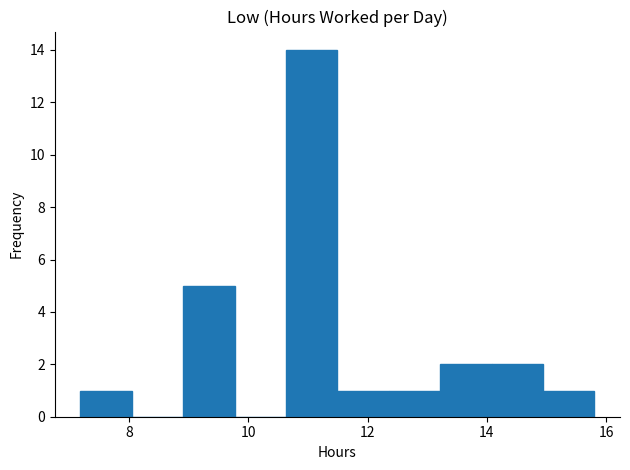

Reading left to right, transcribe this chart: for each bar, give the range it covers on the x-axis and its height. Neither the bar edges nor the heights are printed on the chart, so give them approximately, as read against the axes.

7.2 to 8.0: 1
8.0 to 9.0: 0
9.0 to 9.8: 5
9.8 to 10.6: 0
10.6 to 11.4: 14
11.4 to 12.4: 1
12.4 to 13.2: 1
13.2 to 14.0: 2
14.0 to 15.0: 2
15.0 to 15.8: 1